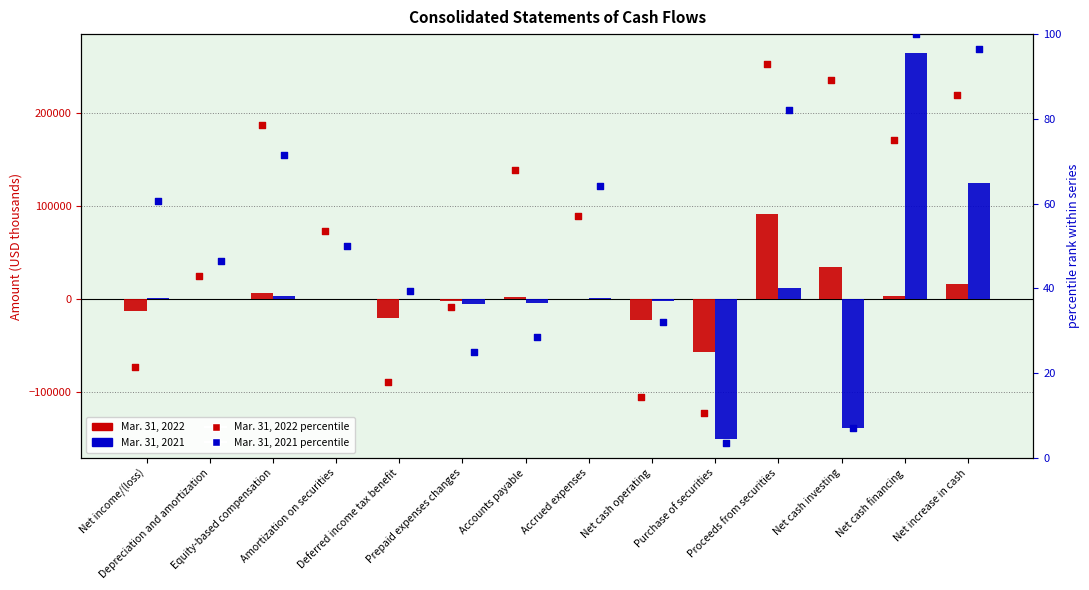

At how many categories does at least one series exceed 169220?

1